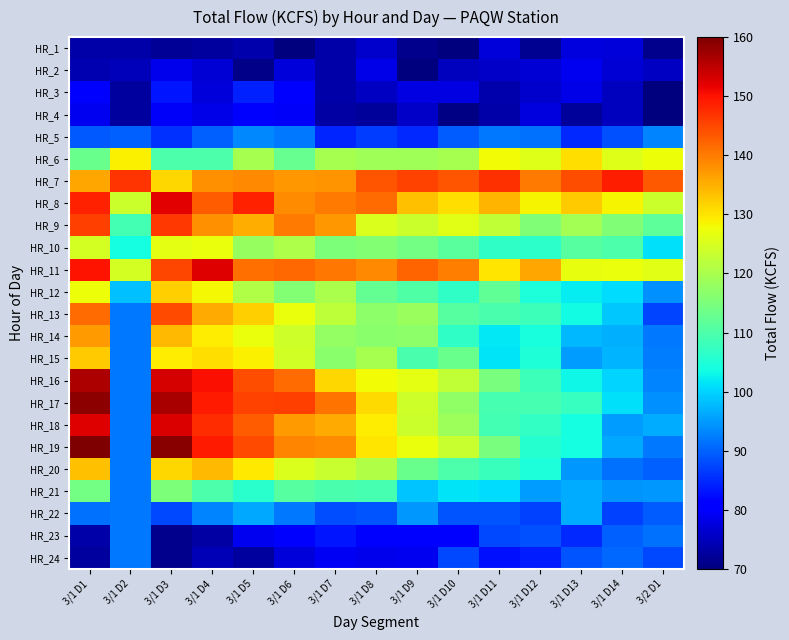

Reading right to left, extract all data points from this chart.

HR_1: 3/2 D1=71.2	3/1 D14=77.1	3/1 D13=77.7	3/1 D12=71.5	3/1 D11=77.3	3/1 D10=70.0	3/1 D9=71.1	3/1 D8=76.3	3/1 D7=73.5	3/1 D6=70.0	3/1 D5=73.7	3/1 D4=72.8	3/1 D3=71.9	3/1 D2=73.3	3/1 D1=73.2
HR_2: 3/2 D1=75.5	3/1 D14=77.0	3/1 D13=79.0	3/1 D12=76.9	3/1 D11=75.7	3/1 D10=75.3	3/1 D9=70.0	3/1 D8=78.2	3/1 D7=73.5	3/1 D6=77.3	3/1 D5=70.9	3/1 D4=76.9	3/1 D3=78.5	3/1 D2=74.6	3/1 D1=74.0
HR_3: 3/2 D1=70.0	3/1 D14=75.3	3/1 D13=78.1	3/1 D12=76.2	3/1 D11=73.8	3/1 D10=77.8	3/1 D9=77.8	3/1 D8=75.6	3/1 D7=73.4	3/1 D6=80.9	3/1 D5=84.2	3/1 D4=77.2	3/1 D3=83.2	3/1 D2=72.6	3/1 D1=80.9
HR_4: 3/2 D1=70.0	3/1 D14=75.2	3/1 D13=72.4	3/1 D12=77.7	3/1 D11=73.2	3/1 D10=70.4	3/1 D9=75.8	3/1 D8=72.4	3/1 D7=72.8	3/1 D6=79.6	3/1 D5=80.5	3/1 D4=78.4	3/1 D3=79.8	3/1 D2=72.7	3/1 D1=78.8
HR_5: 3/2 D1=93.1	3/1 D14=88.4	3/1 D13=84.9	3/1 D12=91.3	3/1 D11=91.9	3/1 D10=89.6	3/1 D9=85.0	3/1 D8=86.7	3/1 D7=84.6	3/1 D6=91.9	3/1 D5=93.5	3/1 D4=90.0	3/1 D3=85.6	3/1 D2=89.9	3/1 D1=89.0
HR_6: 3/2 D1=127.6	3/1 D14=125.6	3/1 D13=130.6	3/1 D12=125.7	3/1 D11=127.7	3/1 D10=119.7	3/1 D9=118.9	3/1 D8=119.1	3/1 D7=119.8	3/1 D6=112.9	3/1 D5=119.8	3/1 D4=110.0	3/1 D3=109.8	3/1 D2=129.0	3/1 D1=113.2
HR_7: 3/2 D1=143.2	3/1 D14=149.1	3/1 D13=144.3	3/1 D12=140.1	3/1 D11=147.1	3/1 D10=143.8	3/1 D9=145.5	3/1 D8=143.7	3/1 D7=137.7	3/1 D6=137.2	3/1 D5=138.7	3/1 D4=137.9	3/1 D3=131.5	3/1 D2=146.9	3/1 D1=135.9
HR_8: 3/2 D1=123.7	3/1 D14=128.7	3/1 D13=132.3	3/1 D12=128.4	3/1 D11=134.6	3/1 D10=130.6	3/1 D9=133.3	3/1 D8=141.6	3/1 D7=140.2	3/1 D6=138.3	3/1 D5=148.5	3/1 D4=143.0	3/1 D3=152.1	3/1 D2=123.5	3/1 D1=148.4
HR_9: 3/2 D1=111.5	3/1 D14=115.5	3/1 D13=119.6	3/1 D12=115.7	3/1 D11=122.5	3/1 D10=126.0	3/1 D9=123.6	3/1 D8=125.3	3/1 D7=137.4	3/1 D6=140.0	3/1 D5=135.4	3/1 D4=138.2	3/1 D3=146.6	3/1 D2=108.8	3/1 D1=145.6
HR_10: 3/2 D1=101.1	3/1 D14=109.7	3/1 D13=110.9	3/1 D12=106.5	3/1 D11=106.6	3/1 D10=111.4	3/1 D9=114.1	3/1 D8=116.0	3/1 D7=115.1	3/1 D6=120.6	3/1 D5=118.0	3/1 D4=127.3	3/1 D3=126.6	3/1 D2=103.9	3/1 D1=124.5
HR_11: 3/2 D1=126.0	3/1 D14=127.0	3/1 D13=126.9	3/1 D12=135.8	3/1 D11=129.8	3/1 D10=139.6	3/1 D9=142.2	3/1 D8=138.6	3/1 D7=140.6	3/1 D6=141.9	3/1 D5=141.2	3/1 D4=152.5	3/1 D3=145.1	3/1 D2=124.8	3/1 D1=149.9
HR_12: 3/2 D1=94.2	3/1 D14=100.7	3/1 D13=102.0	3/1 D12=104.5	3/1 D11=112.0	3/1 D10=106.8	3/1 D9=110.3	3/1 D8=112.5	3/1 D7=120.3	3/1 D6=115.8	3/1 D5=120.8	3/1 D4=128.1	3/1 D3=132.1	3/1 D2=98.3	3/1 D1=127.4
HR_13: 3/2 D1=87.3	3/1 D14=98.9	3/1 D13=103.6	3/1 D12=108.1	3/1 D11=109.4	3/1 D10=110.9	3/1 D9=118.4	3/1 D8=117.0	3/1 D7=122.2	3/1 D6=127.2	3/1 D5=132.1	3/1 D4=135.4	3/1 D3=144.8	3/1 D2=91.8	3/1 D1=141.5
HR_14: 3/2 D1=92.1	3/1 D14=97.1	3/1 D13=97.5	3/1 D12=104.4	3/1 D11=102.0	3/1 D10=106.8	3/1 D9=117.0	3/1 D8=116.5	3/1 D7=117.7	3/1 D6=124.0	3/1 D5=127.2	3/1 D4=129.2	3/1 D3=134.1	3/1 D2=91.8	3/1 D1=137.0
HR_15: 3/2 D1=92.2	3/1 D14=97.2	3/1 D13=95.2	3/1 D12=104.9	3/1 D11=101.3	3/1 D10=112.9	3/1 D9=109.4	3/1 D8=119.9	3/1 D7=116.7	3/1 D6=124.5	3/1 D5=128.8	3/1 D4=130.8	3/1 D3=129.1	3/1 D2=91.8	3/1 D1=132.3
HR_16: 3/2 D1=93.2	3/1 D14=100.1	3/1 D13=103.1	3/1 D12=108.0	3/1 D11=115.0	3/1 D10=122.5	3/1 D9=126.4	3/1 D8=127.7	3/1 D7=131.5	3/1 D6=141.6	3/1 D5=144.2	3/1 D4=150.4	3/1 D3=153.2	3/1 D2=91.8	3/1 D1=156.4
HR_17: 3/2 D1=94.1	3/1 D14=101.3	3/1 D13=107.3	3/1 D12=109.3	3/1 D11=109.2	3/1 D10=117.3	3/1 D9=123.9	3/1 D8=131.0	3/1 D7=140.7	3/1 D6=145.8	3/1 D5=145.4	3/1 D4=149.3	3/1 D3=156.7	3/1 D2=91.8	3/1 D1=158.7
HR_18: 3/2 D1=96.6	3/1 D14=95.2	3/1 D13=103.9	3/1 D12=106.9	3/1 D11=108.7	3/1 D10=118.7	3/1 D9=123.5	3/1 D8=129.3	3/1 D7=135.4	3/1 D6=137.1	3/1 D5=142.9	3/1 D4=147.5	3/1 D3=152.8	3/1 D2=91.8	3/1 D1=152.6
HR_19: 3/2 D1=92.0	3/1 D14=96.2	3/1 D13=103.8	3/1 D12=105.7	3/1 D11=114.9	3/1 D10=123.3	3/1 D9=127.1	3/1 D8=130.0	3/1 D7=138.4	3/1 D6=138.9	3/1 D5=144.8	3/1 D4=149.4	3/1 D3=159.0	3/1 D2=91.8	3/1 D1=159.7
HR_20: 3/2 D1=90.0	3/1 D14=91.2	3/1 D13=94.7	3/1 D12=104.5	3/1 D11=107.7	3/1 D10=109.8	3/1 D9=113.1	3/1 D8=120.9	3/1 D7=123.4	3/1 D6=125.3	3/1 D5=129.7	3/1 D4=134.2	3/1 D3=131.5	3/1 D2=91.8	3/1 D1=133.6
HR_21: 3/2 D1=94.8	3/1 D14=94.4	3/1 D13=96.7	3/1 D12=95.2	3/1 D11=100.7	3/1 D10=101.3	3/1 D9=98.8	3/1 D8=109.4	3/1 D7=109.6	3/1 D6=111.1	3/1 D5=106.0	3/1 D4=109.7	3/1 D3=115.1	3/1 D2=91.8	3/1 D1=114.0
HR_22: 3/2 D1=89.5	3/1 D14=87.1	3/1 D13=96.6	3/1 D12=86.9	3/1 D11=88.8	3/1 D10=89.0	3/1 D9=94.9	3/1 D8=89.0	3/1 D7=88.3	3/1 D6=92.0	3/1 D5=96.2	3/1 D4=92.9	3/1 D3=87.6	3/1 D2=91.8	3/1 D1=91.2
HR_23: 3/2 D1=91.2	3/1 D14=89.9	3/1 D13=85.1	3/1 D12=88.6	3/1 D11=87.7	3/1 D10=80.0	3/1 D9=80.7	3/1 D8=80.9	3/1 D7=83.3	3/1 D6=80.6	3/1 D5=79.0	3/1 D4=72.9	3/1 D3=71.1	3/1 D2=91.8	3/1 D1=73.2
HR_24: 3/2 D1=87.6	3/1 D14=90.6	3/1 D13=88.8	3/1 D12=83.7	3/1 D11=82.7	3/1 D10=87.7	3/1 D9=79.0	3/1 D8=78.6	3/1 D7=79.3	3/1 D6=77.3	3/1 D5=72.7	3/1 D4=74.3	3/1 D3=71.2	3/1 D2=91.8	3/1 D1=72.5